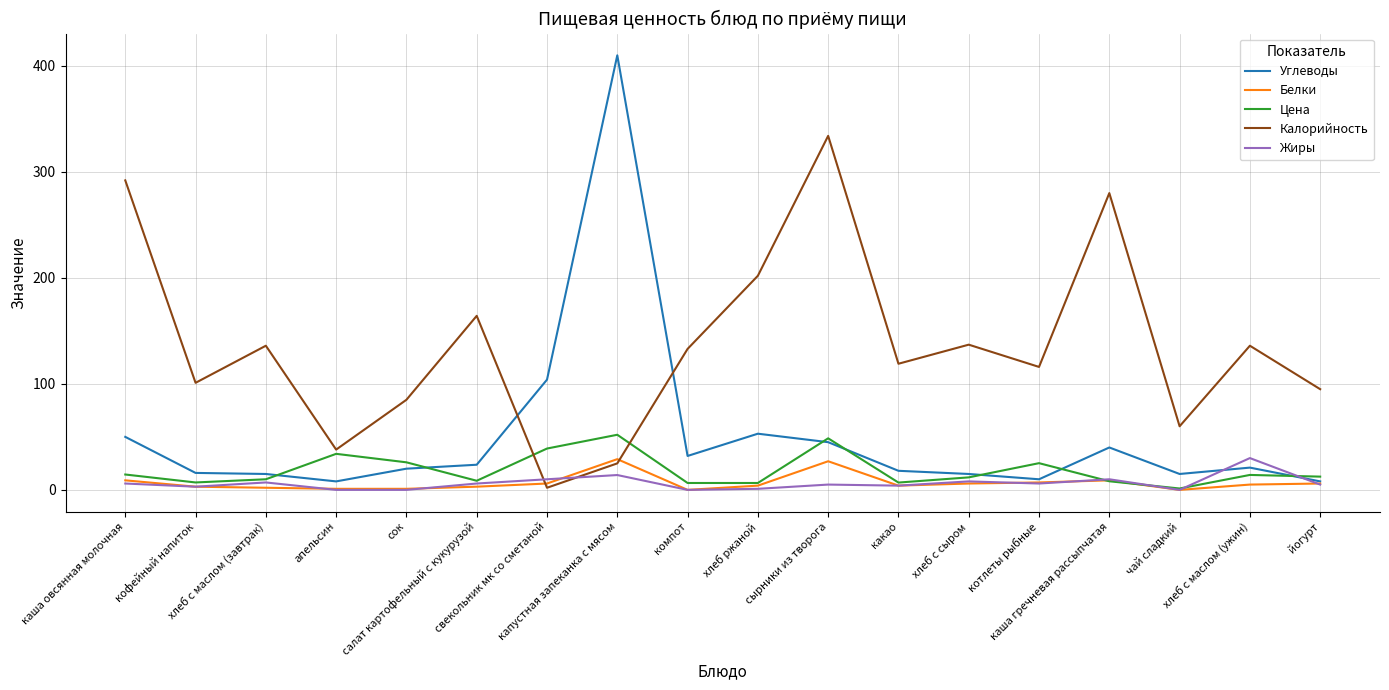

Which series has the largest total across all categories?

Калорийность